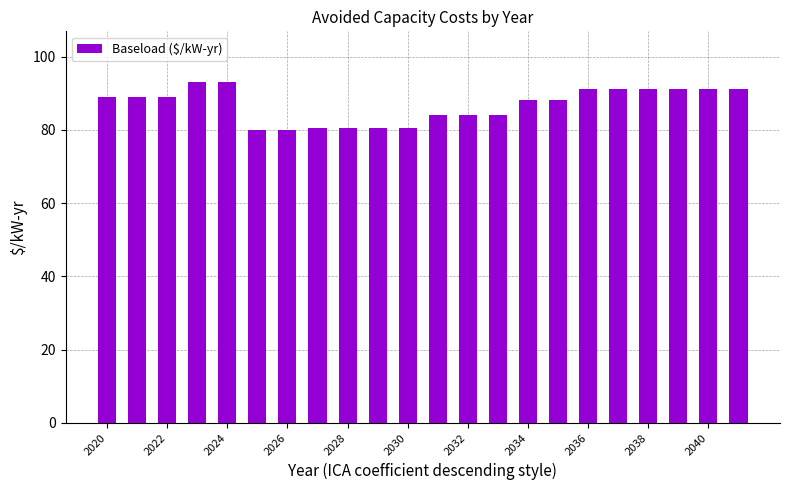

What is the value of the 15th bar from the left?

88.3